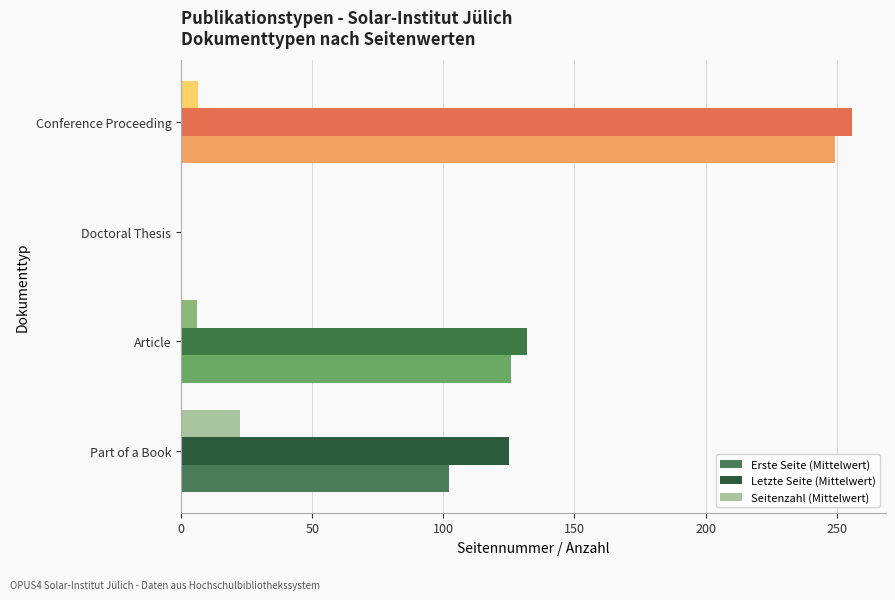

Is it true that Letzte Seite (Mittelwert) equals 226.2 at Article?

False